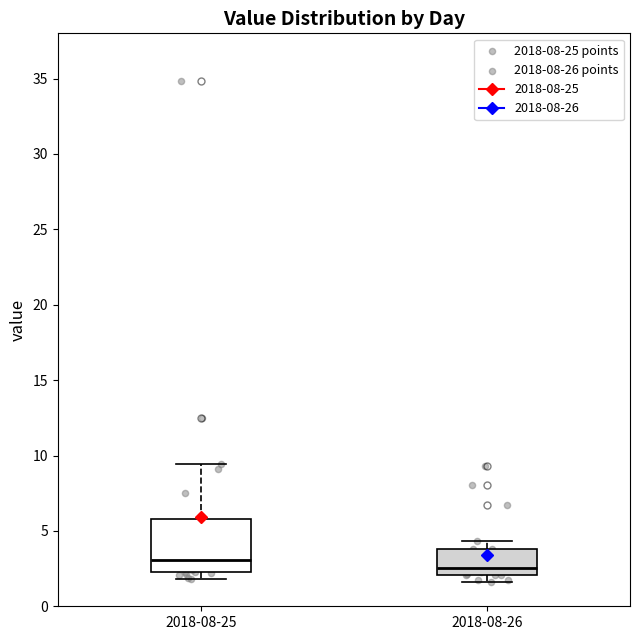

Where does the median line of the box for 2018-08-25 sit on the y-axis? The values are not printed on the chart, so give them approximately, as read against the axis.

3.0